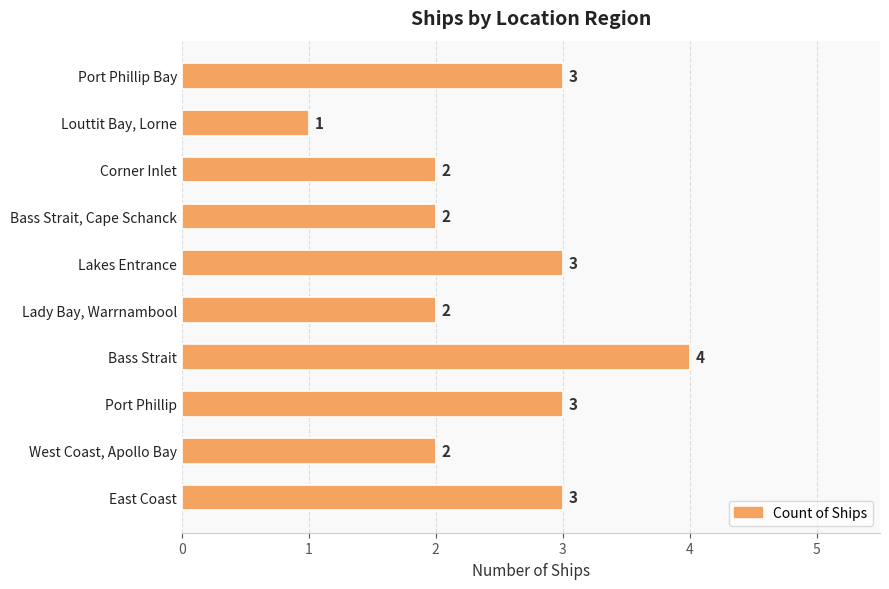

Count the number of categories in the chart.

10